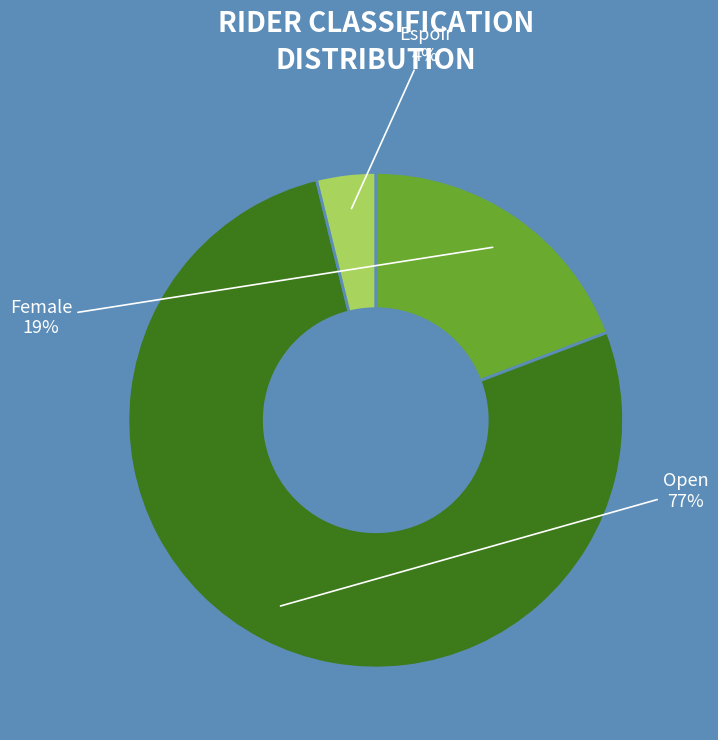

Is there any slice that represents more than half of the pie?

Yes